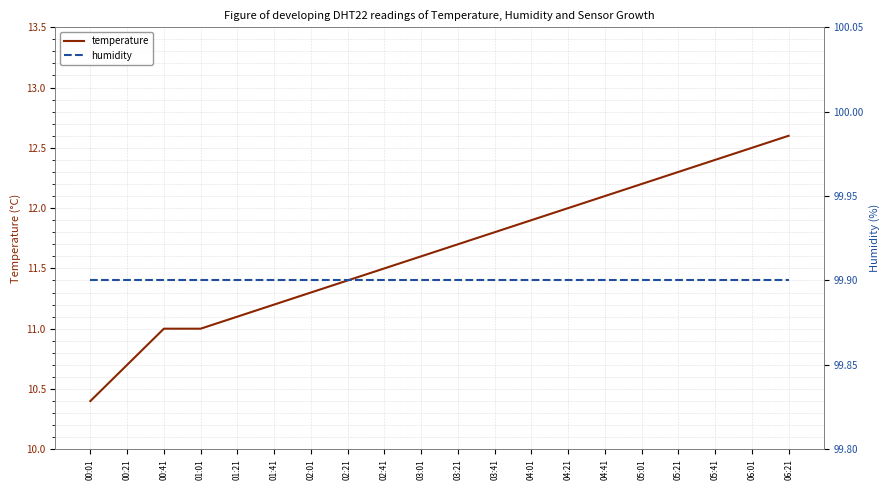

Reading left to right, transcribe all the data shown in this chart.

temperature: 10.4	10.7	11.0	11.0	11.1	11.2	11.3	11.4	11.5	11.6	11.7	11.8	11.9	12.0	12.1	12.2	12.3	12.4	12.5	12.6
humidity: 99.9	99.9	99.9	99.9	99.9	99.9	99.9	99.9	99.9	99.9	99.9	99.9	99.9	99.9	99.9	99.9	99.9	99.9	99.9	99.9